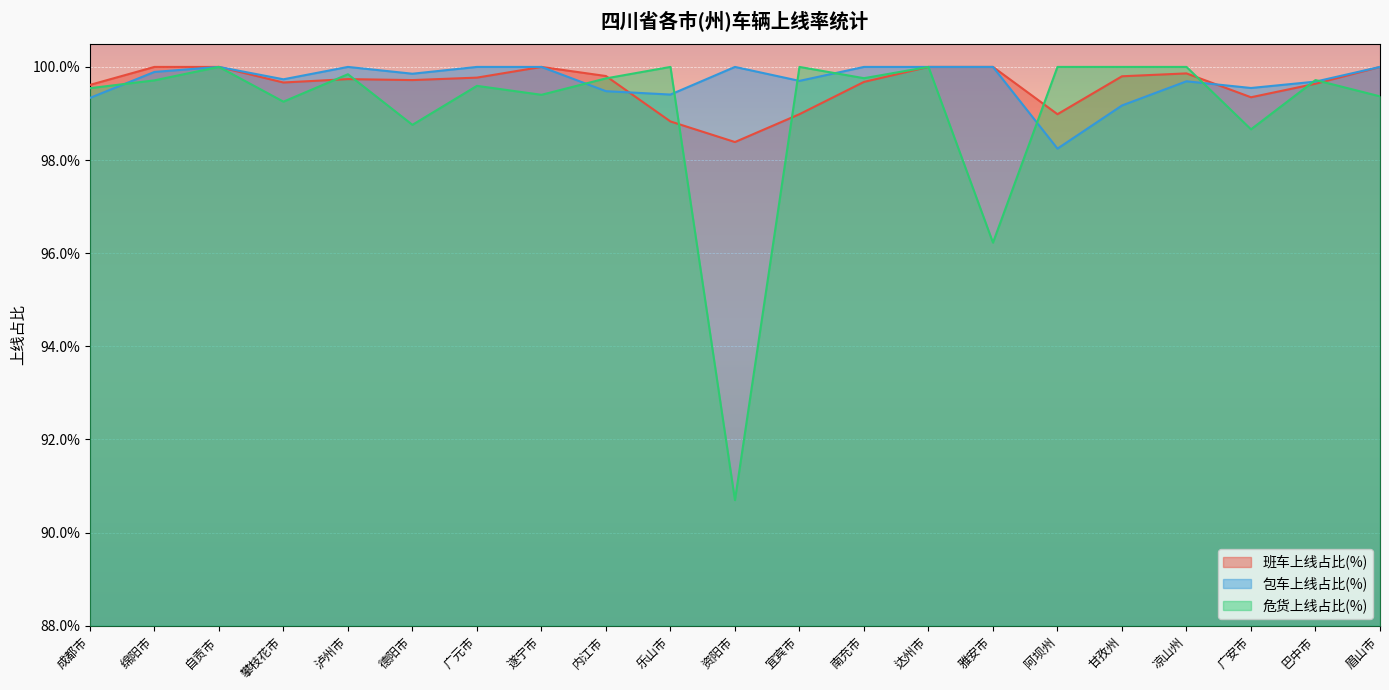

List the labels in order of 班车上线占比(%) value, largest first.

绵阳市, 自贡市, 遂宁市, 达州市, 雅安市, 眉山市, 凉山州, 内江市, 甘孜州, 广元市, 泸州市, 德阳市, 南充市, 攀枝花市, 巴中市, 成都市, 广安市, 宜宾市, 阿坝州, 乐山市, 资阳市